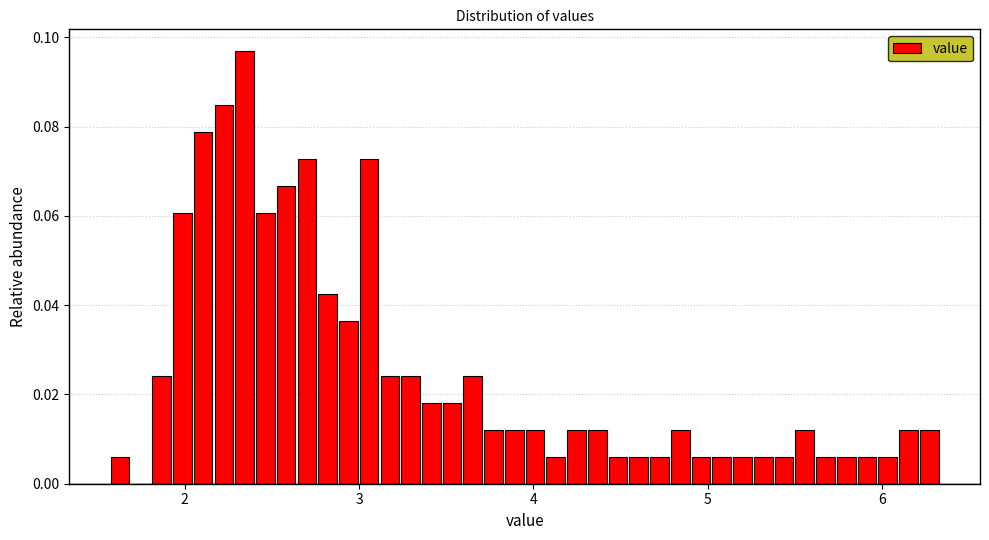

Read against the x-axis, roughly where is the centre of the tallest bar?

2.3